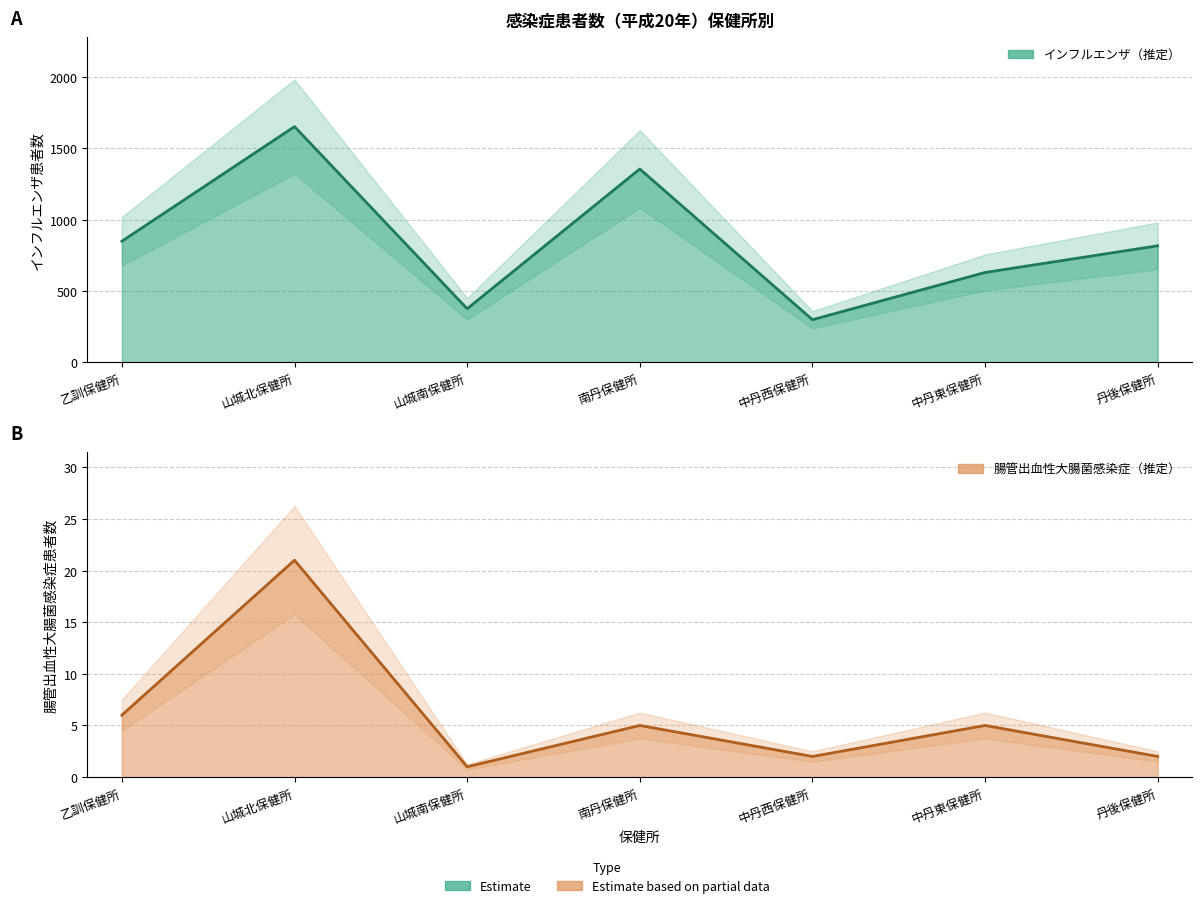

Reading right to left, what are all the values shown in this chart?

腸管出血性大腸菌感染症: 丹後保健所=2	中丹東保健所=5	中丹西保健所=2	南丹保健所=5	山城南保健所=1	山城北保健所=21	乙訓保健所=6
インフルエンザ: 丹後保健所=817	中丹東保健所=630	中丹西保健所=299	南丹保健所=1355	山城南保健所=376	山城北保健所=1652	乙訓保健所=849